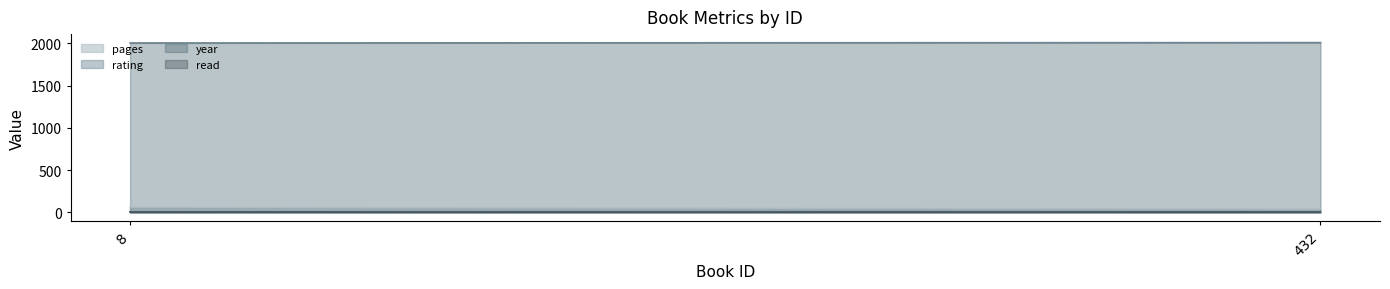

Does the chart have visible grid lines?

No